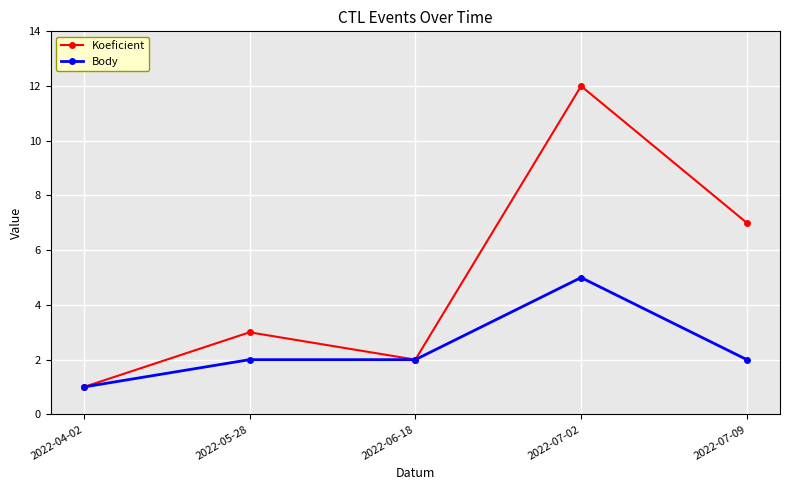

What position from the left is 2022-04-02?

1